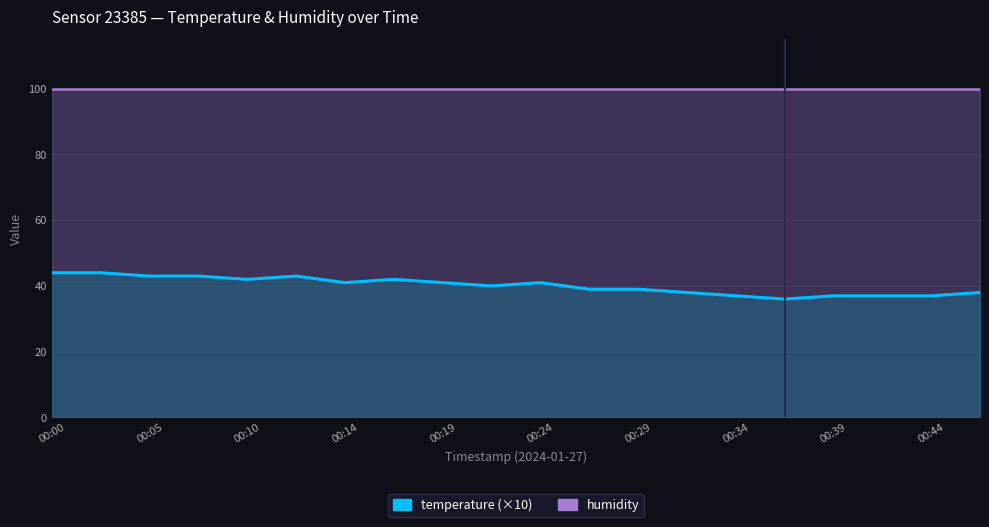

Is it true that the value at 00:19 is 14?

False